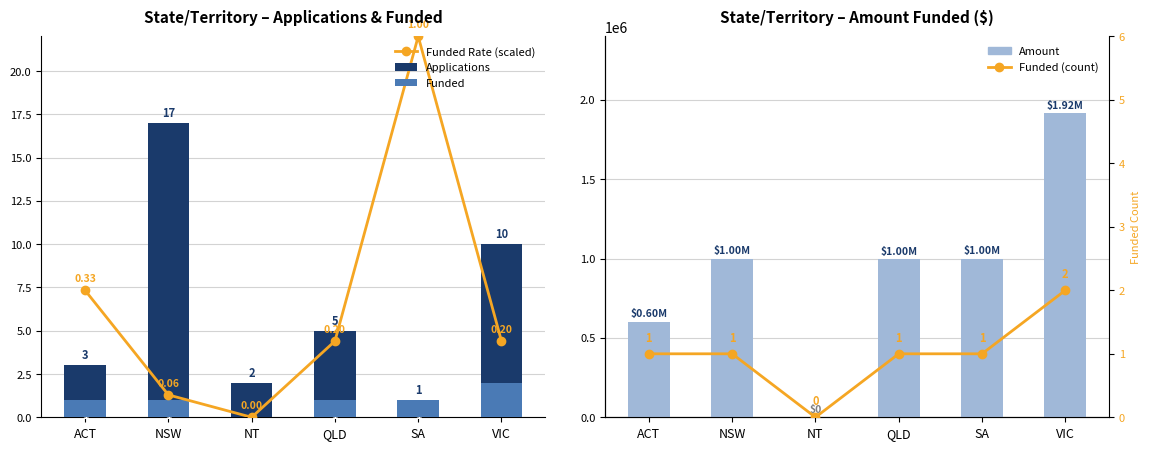

At which category is the sum across all series the highest?

VIC